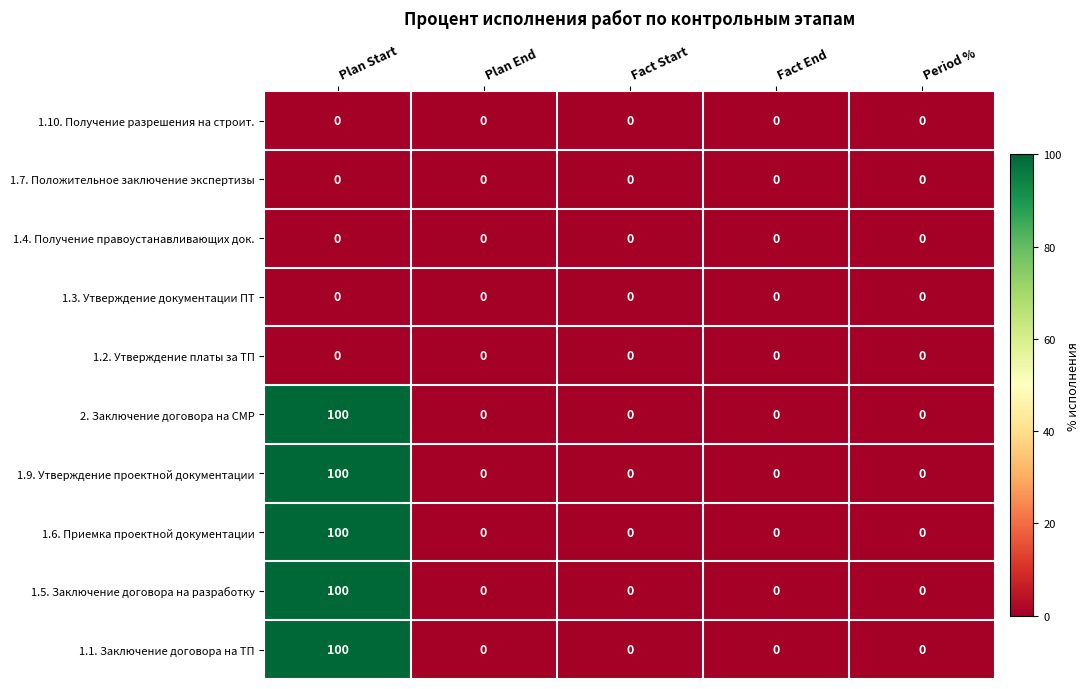

Is it true that 1.10. Получение разрешения на строит. equals 0 at Plan Start?

True